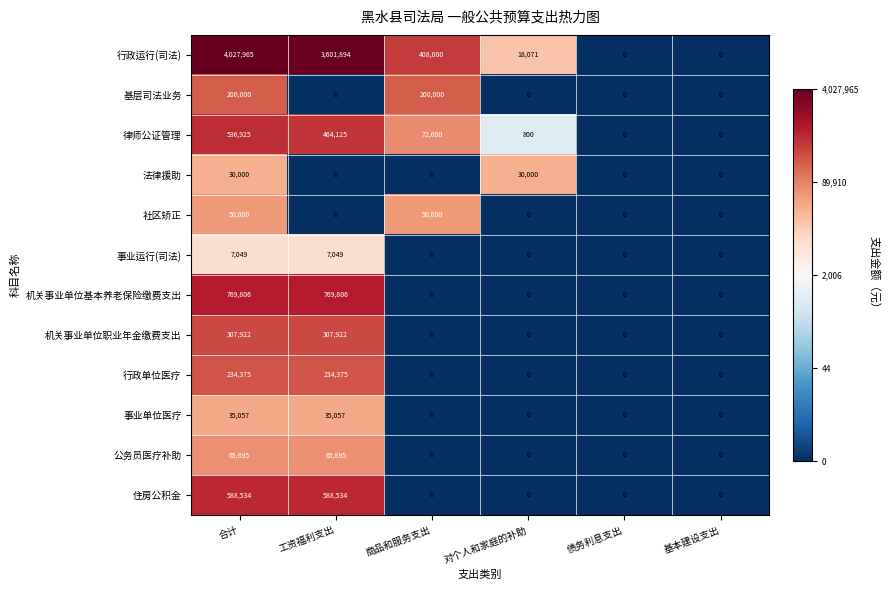

At which category does the chart reach its peak across all series?

合计